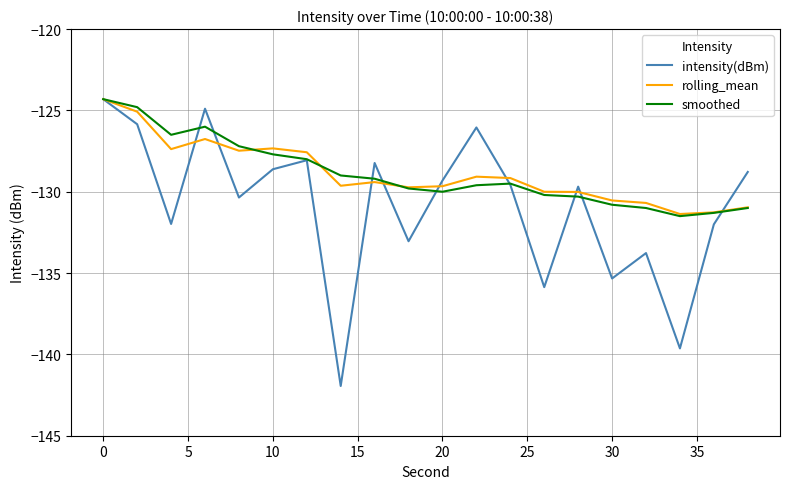

What is the greatest value displayed?

-124.3